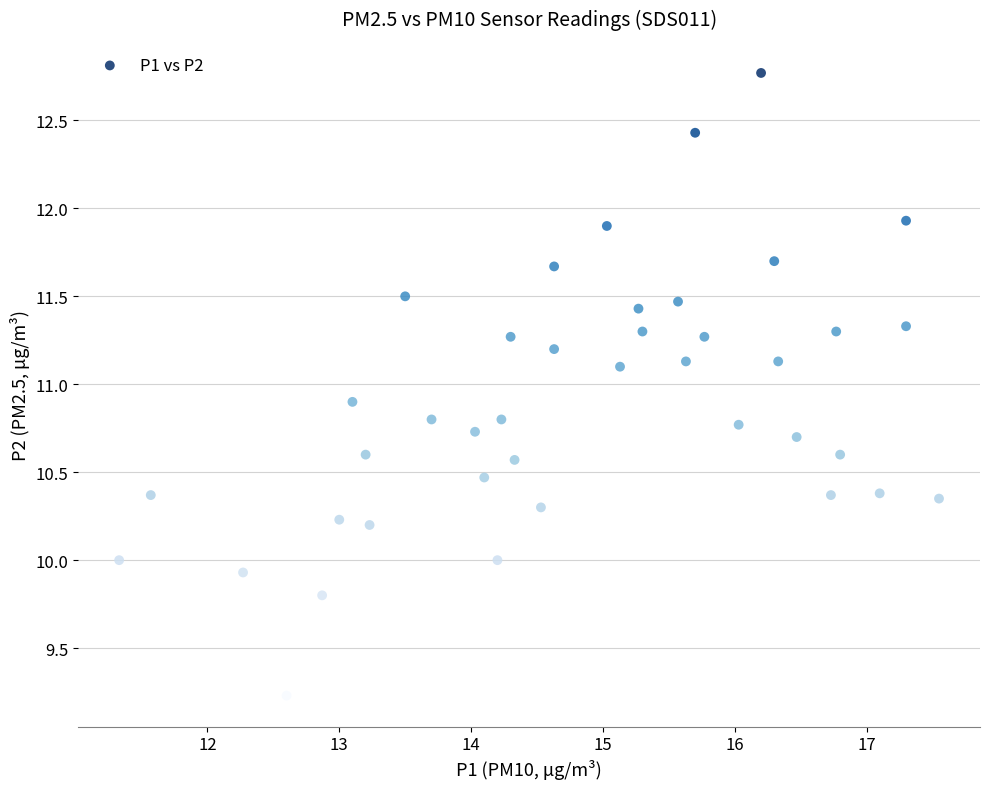

What is the range of Y values (max minus min)?

3.5